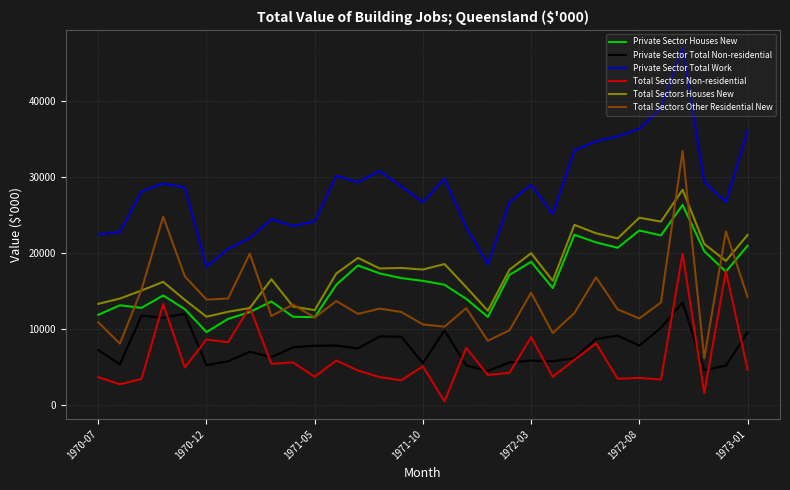

What is the maximum value shown in the chart?

46948